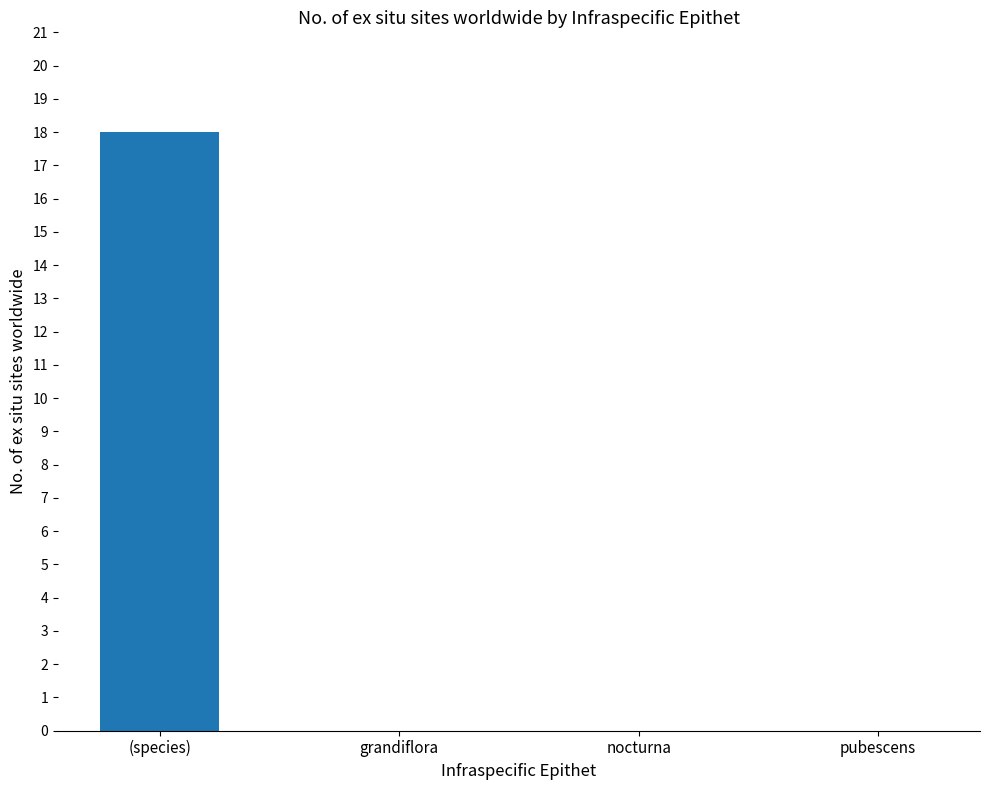

What is the sum of all values?

18